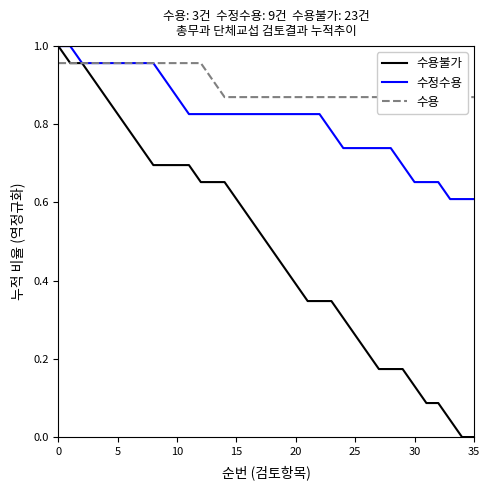

What is the value of the 수용불가 point at the 28th from the left?

0.2